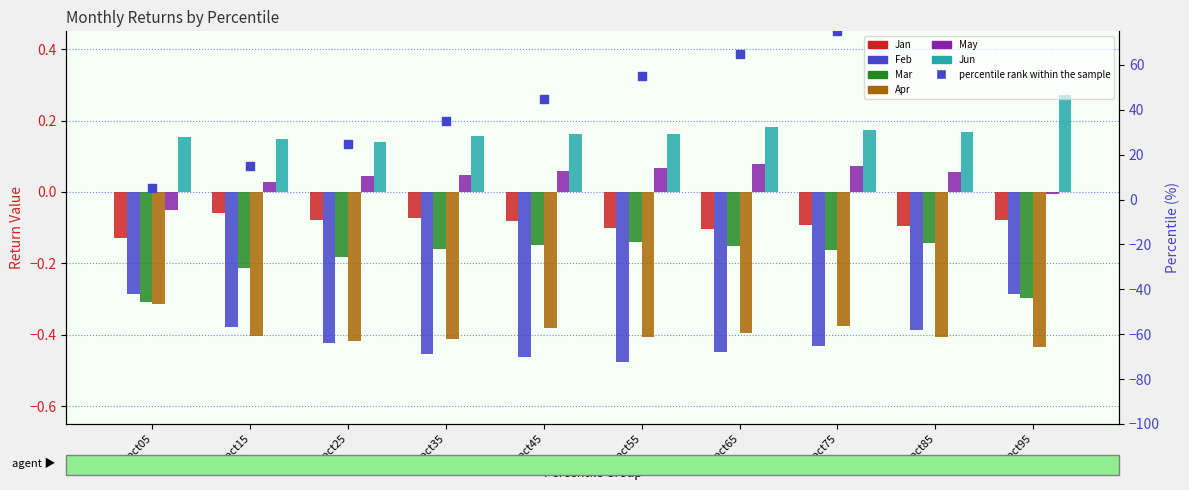

Which series reaches the maximum Y coordinate?

Jun